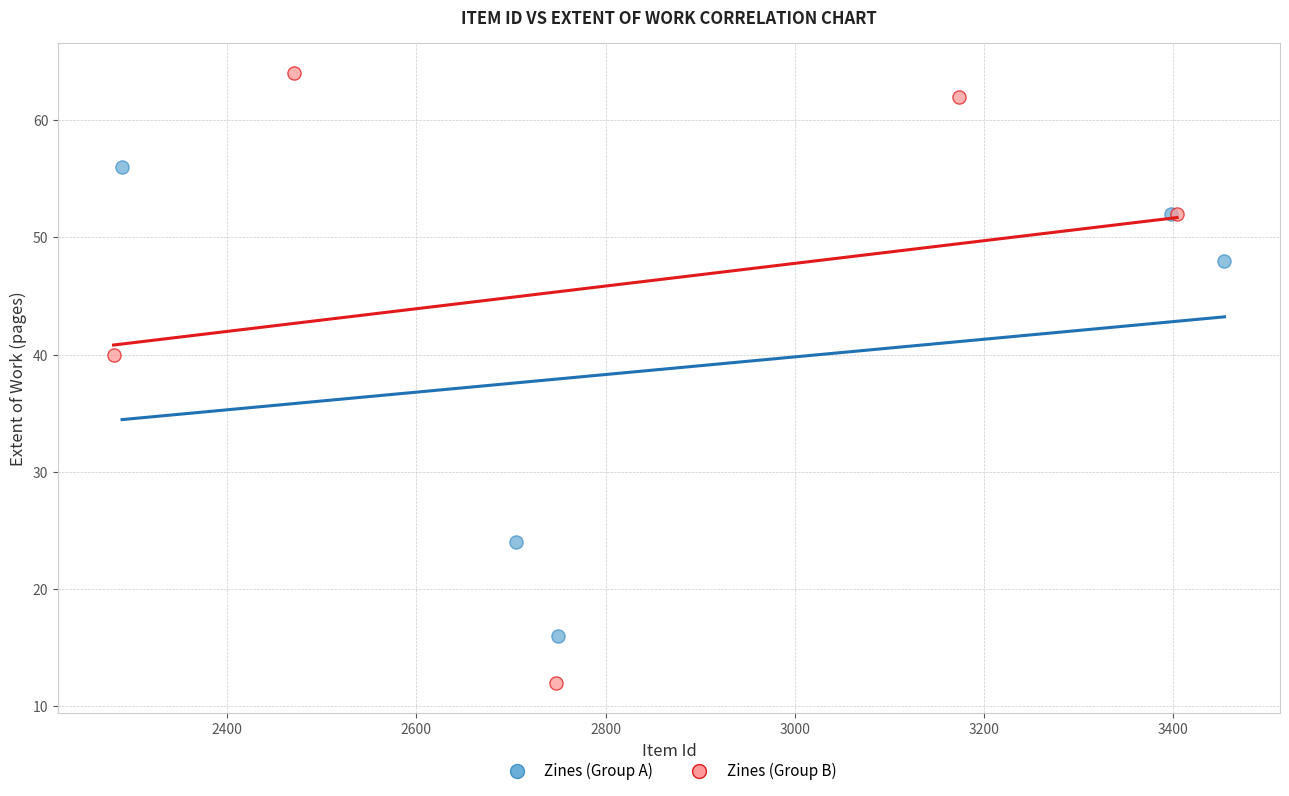

Which series has the largest Y range (max minus min)?

Zines (Group B)